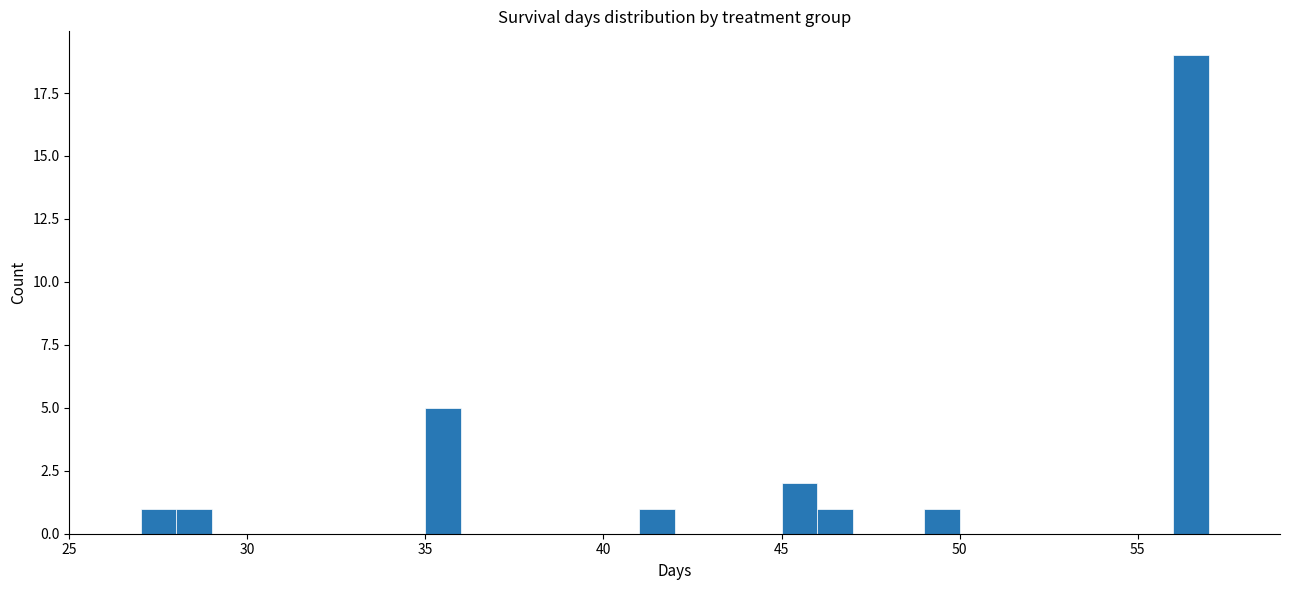

Read against the x-axis, roughly where is the centre of the tallest bar?

56.5